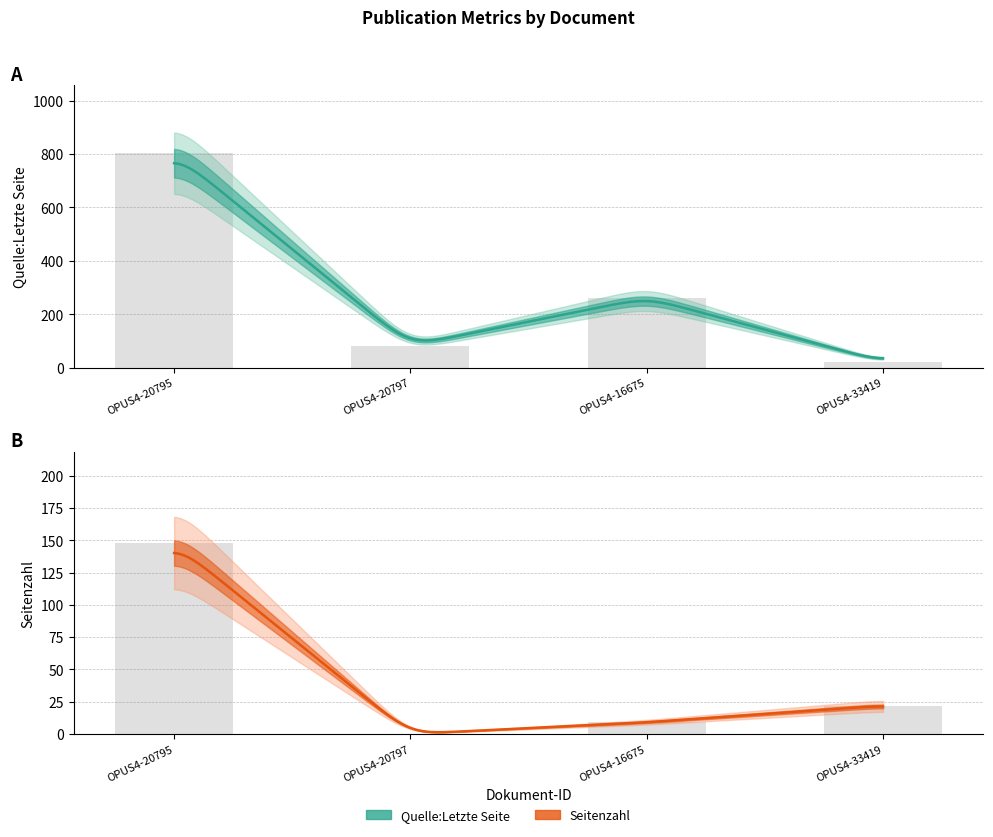

Which category has the lowest value in the Quelle:Letzte Seite series?

OPUS4-33419